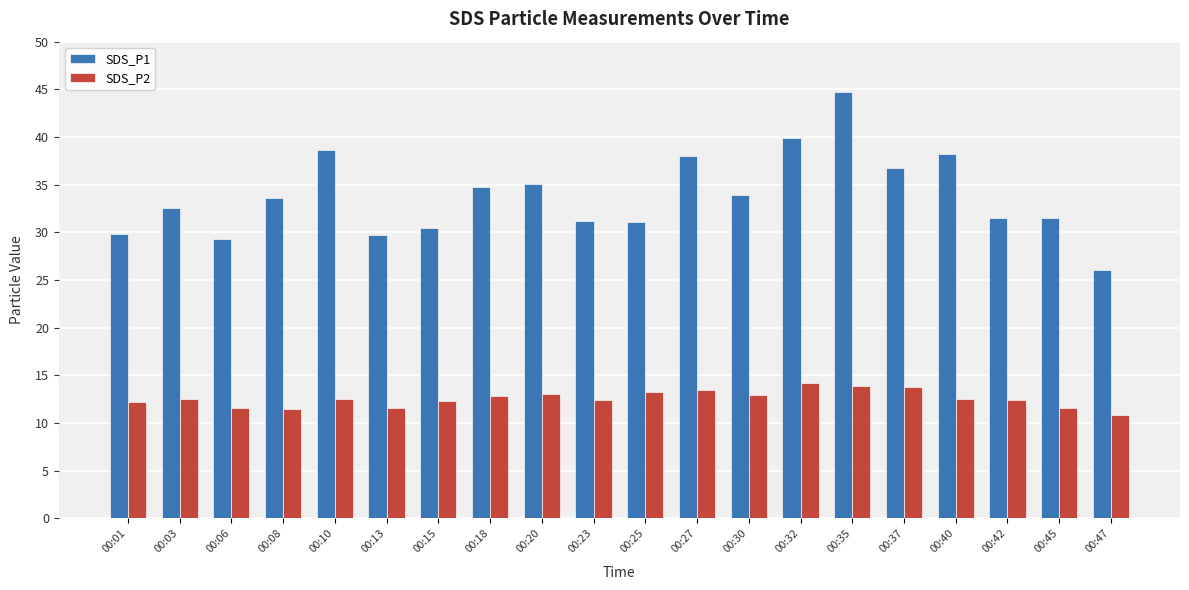

What is the sum of the SDS_P2 values at 00:20 and 00:37?

26.8